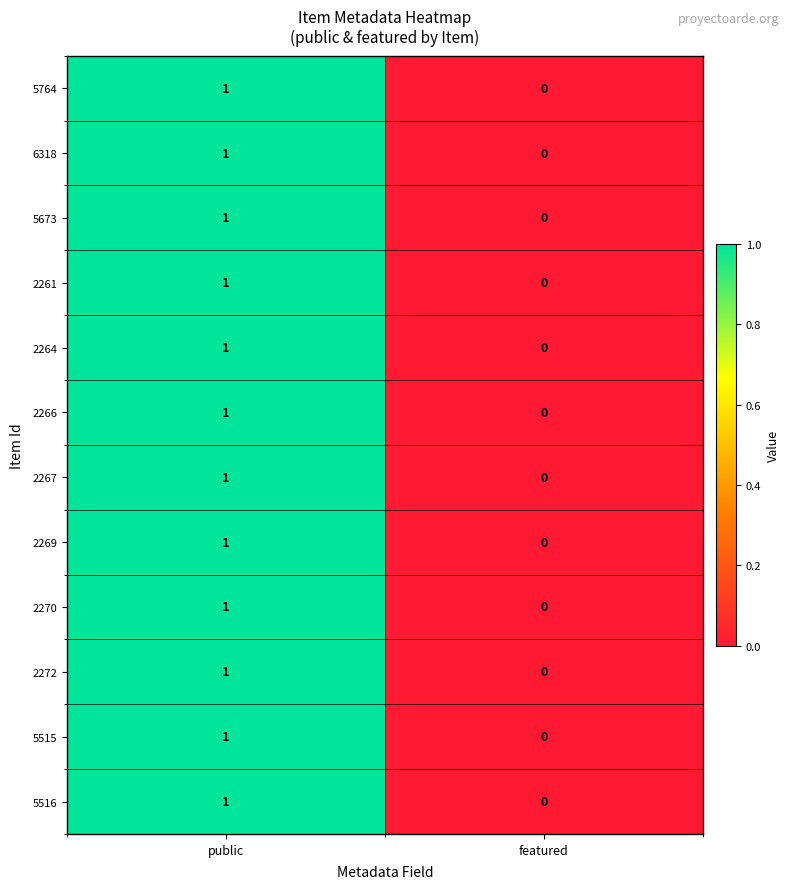

Count the number of data series in this chart.

12